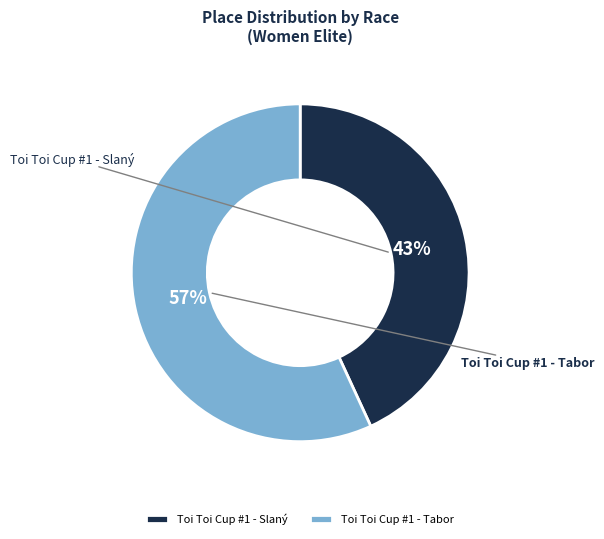

To the nearest percent, what is the combined percentage of Toi Toi Cup #1 - Slaný and Toi Toi Cup #1 - Tabor?

100%